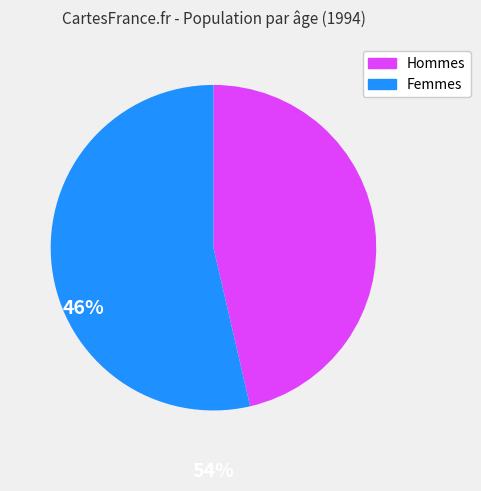

Does any single category account for the majority?

Yes